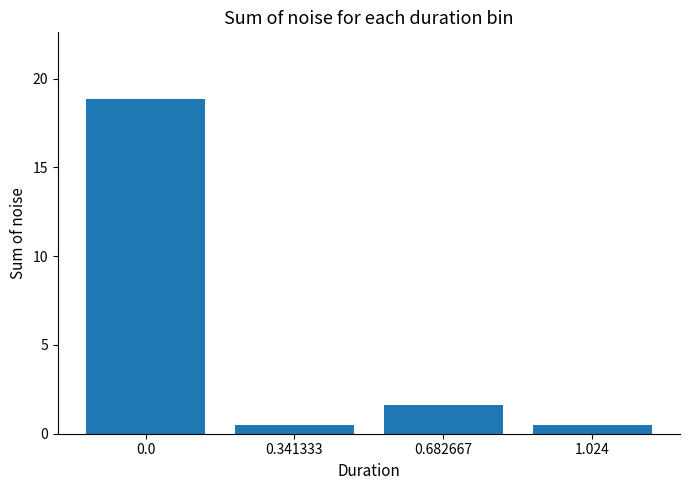

What position from the left is 0.341333?

2